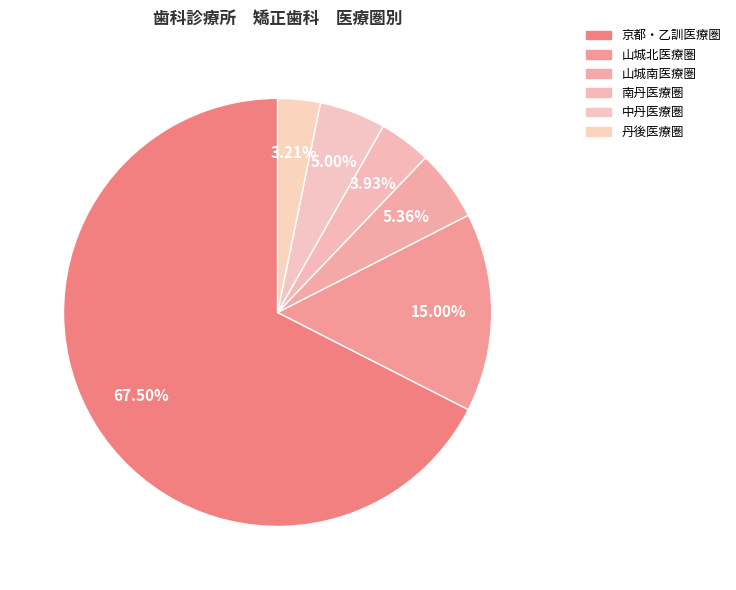

Combined, do 山城北医療圏 and 京都・乙訓医療圏 account for over 50%?

Yes